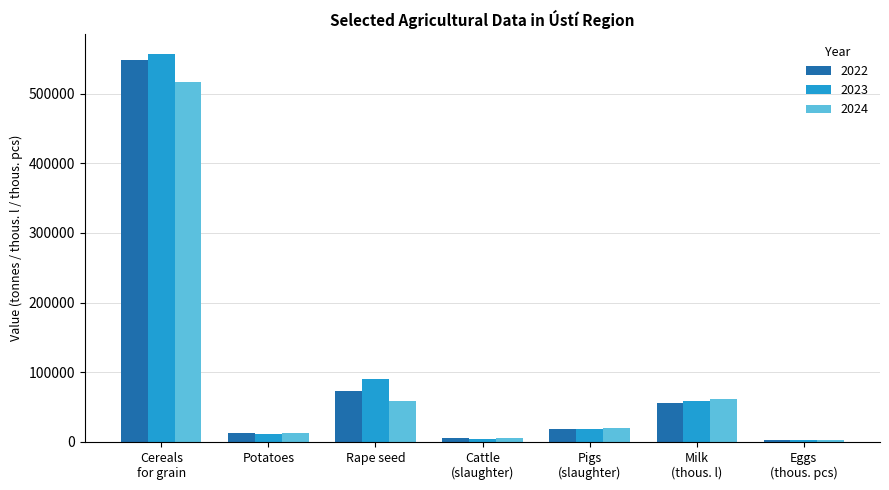

How many series are shown in this chart?

3